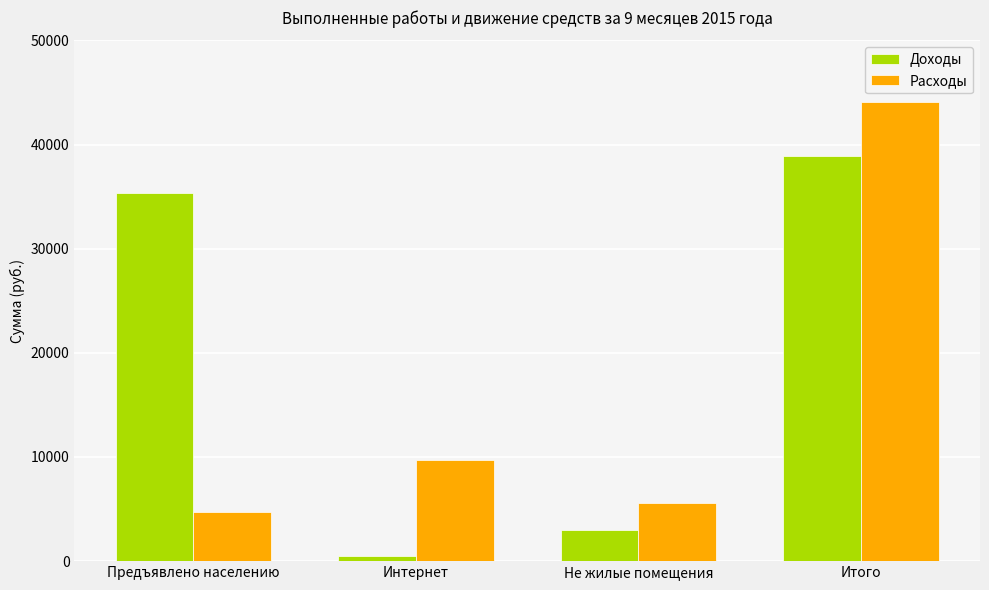

Where is Доходы nearest to the value 19656?

Предъявлено населению